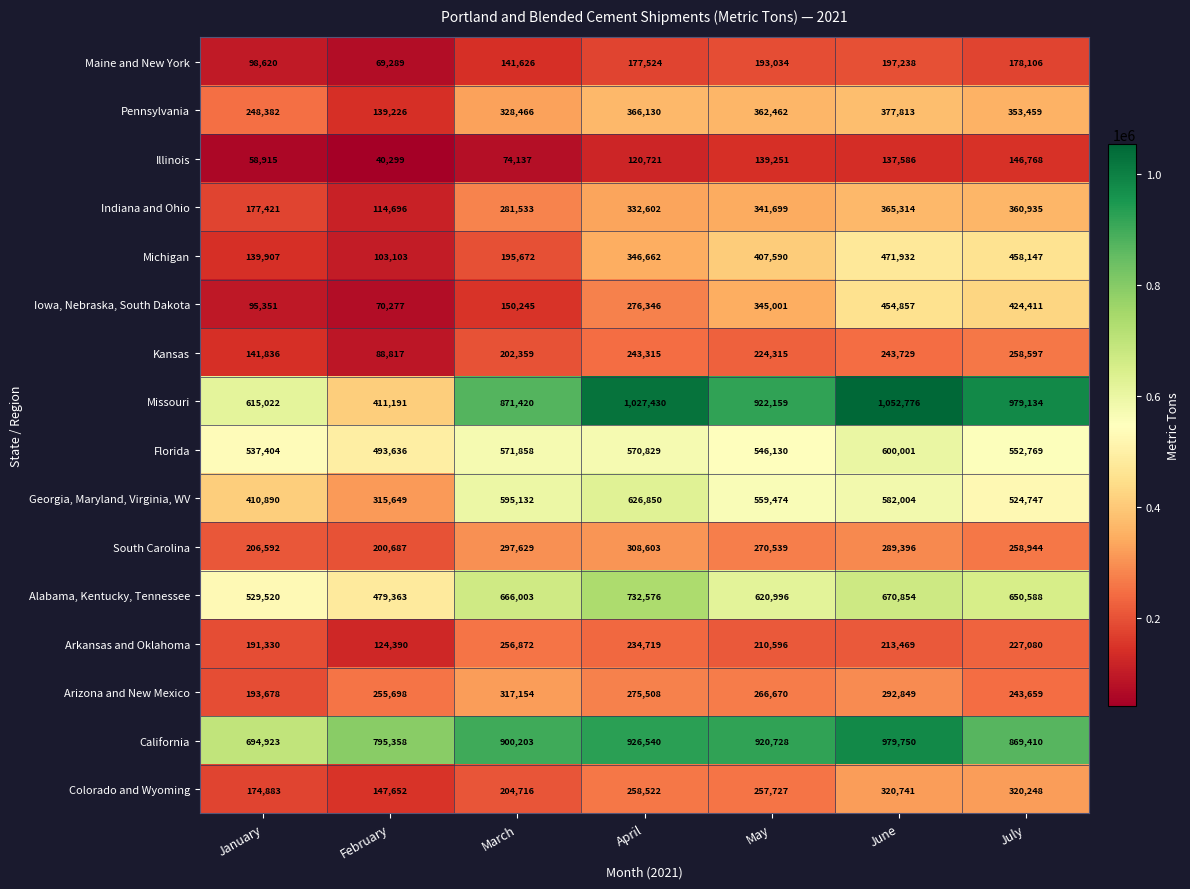

What is the smallest value displayed?

40299